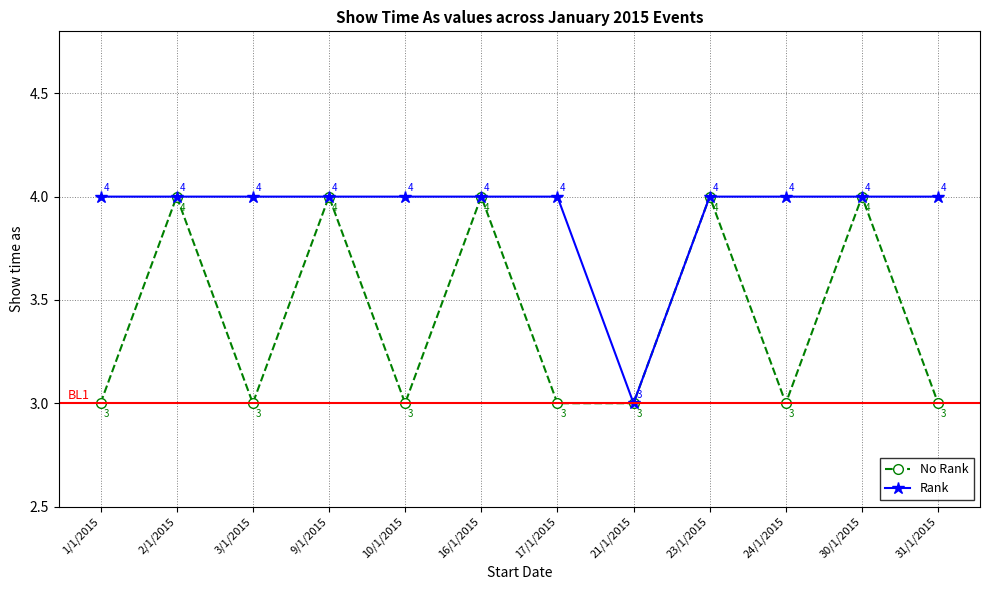

What is the label of the 12th point from the right?

1/1/2015